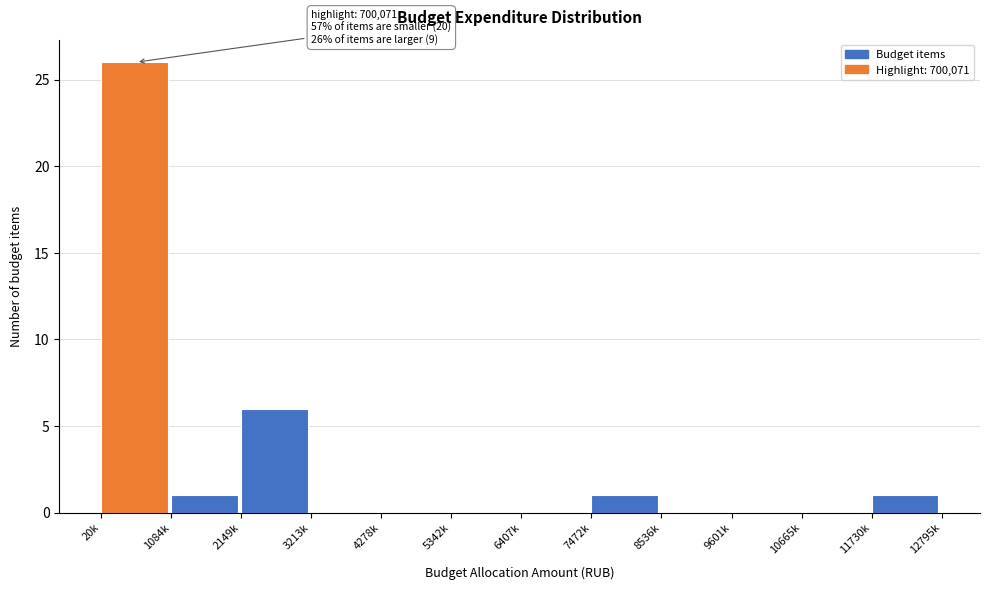

Reading right to left, transcribe all the data shown in this chart.

11730k=1	10665k=0	9601k=0	8536k=0	7472k=1	6407k=0	5342k=0	4278k=0	3213k=0	2149k=6	1084k=1	20k=26